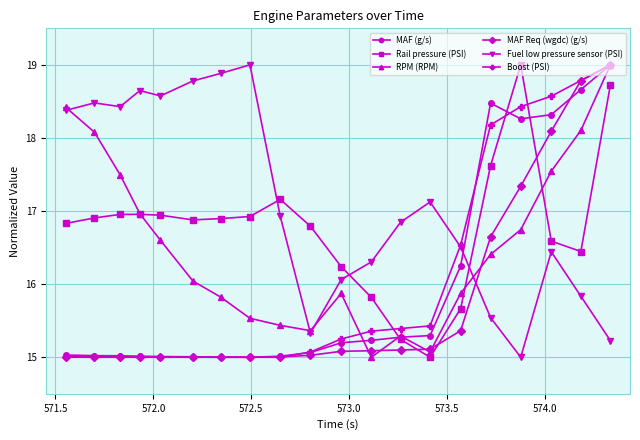

At how many categories does at least one series exceed 18?

13